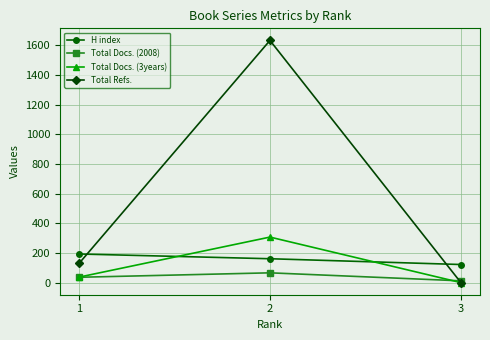

List the series in order of their peak value, highest first.

Total Refs., Total Docs. (3years), H index, Total Docs. (2008)